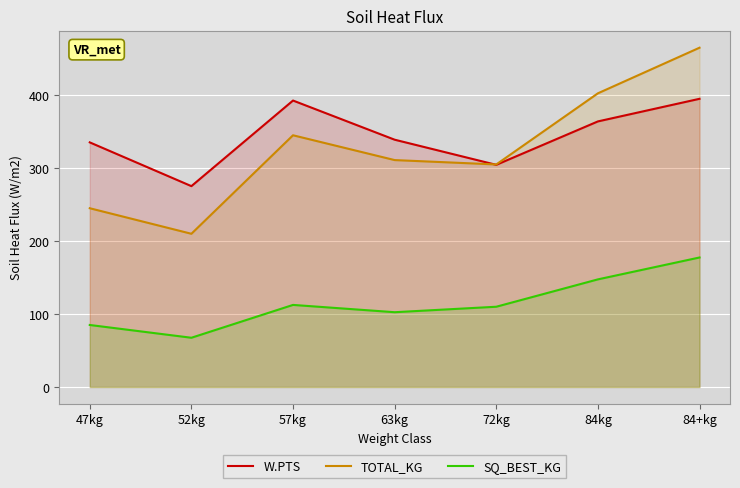

What is the minimum value for TOTAL_KG?

210.0